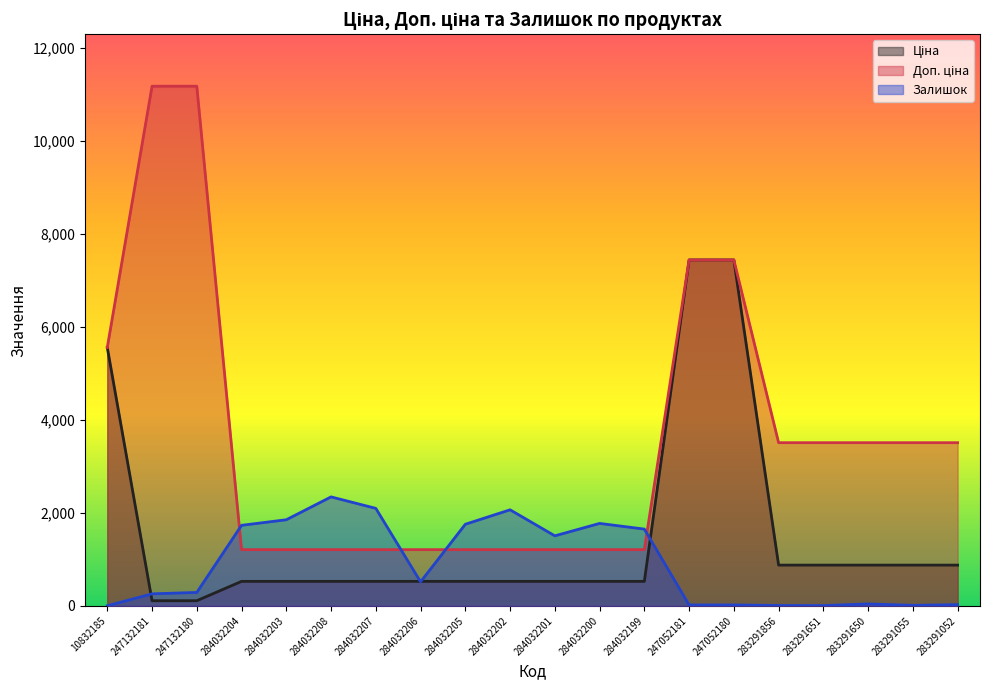

Reading left to right, list all the values displayed in this chart.

Ціна: 10832185=5560.3	247132181=111.8	247132180=111.8	284032204=528.2	284032203=528.2	284032208=528.2	284032207=528.2	284032206=528.2	284032205=528.2	284032202=528.2	284032201=528.2	284032200=528.2	284032199=528.2	247052181=7444.6	247052180=7444.6	283291856=878.0	283291651=878.0	283291650=878.0	283291055=878.0	283291052=878.0
Доп. ціна: 10832185=5560.3	247132181=11182.0	247132180=11182.0	284032204=1210.7	284032203=1210.7	284032208=1210.7	284032207=1210.7	284032206=1210.7	284032205=1210.7	284032202=1210.7	284032201=1210.7	284032200=1210.7	284032199=1210.7	247052181=7444.6	247052180=7444.6	283291856=3511.9	283291651=3511.9	283291650=3511.9	283291055=3511.9	283291052=3511.9
Залишок: 10832185=3.0	247132181=260.0	247132180=290.0	284032204=1734.0	284032203=1854.0	284032208=2346.0	284032207=2099.0	284032206=518.0	284032205=1757.0	284032202=2068.0	284032201=1508.0	284032200=1775.0	284032199=1653.0	247052181=20.0	247052180=21.0	283291856=9.0	283291651=7.0	283291650=43.0	283291055=12.0	283291052=27.0